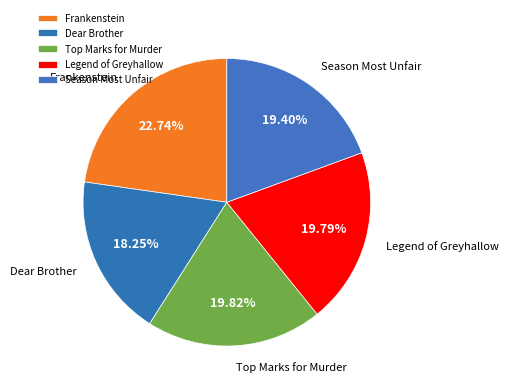

Count the number of slices in the pie.

5